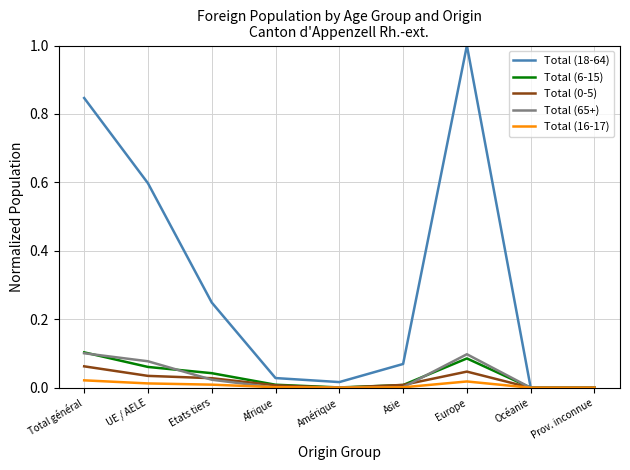

True or false: Total (16-17) has a value of 0.0 at Europe.

True